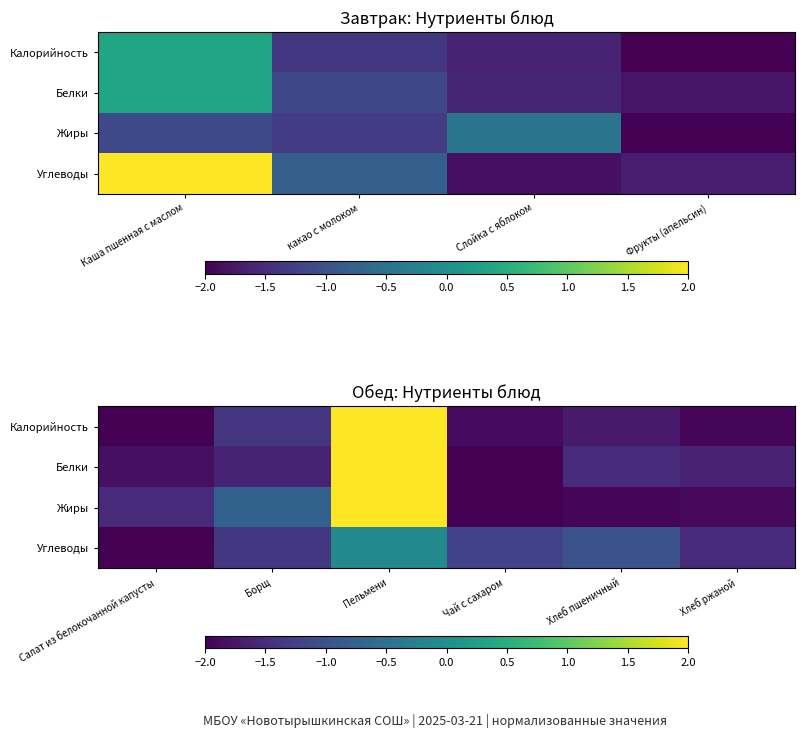

Rank the series by their average value, from highest to lowest.

Жиры, Белки, Калорийность, Углеводы